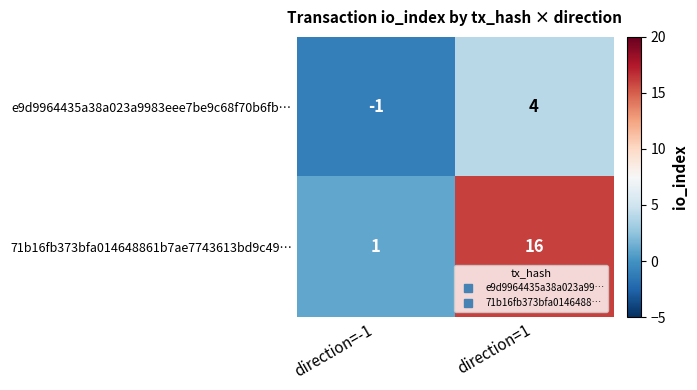

Rank the series by their average value, from highest to lowest.

71b16fb373bfa014648861b7ae7743613bd9c49…, e9d9964435a38a023a9983eee7be9c68f70b6fb…